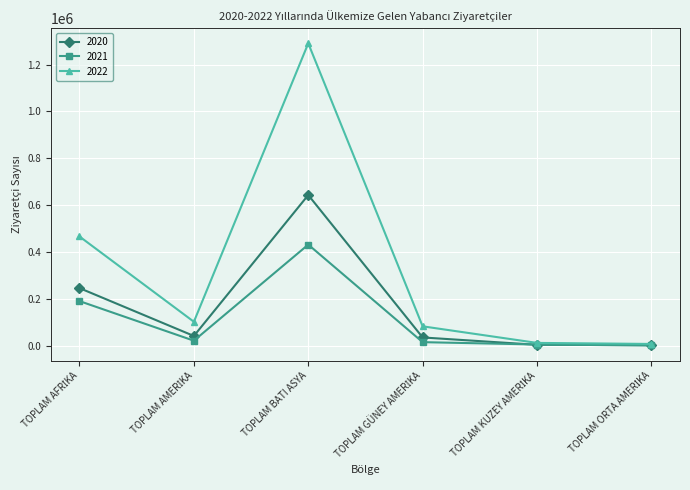

At which label does 2020 reach its peak?

TOPLAM BATI ASYA